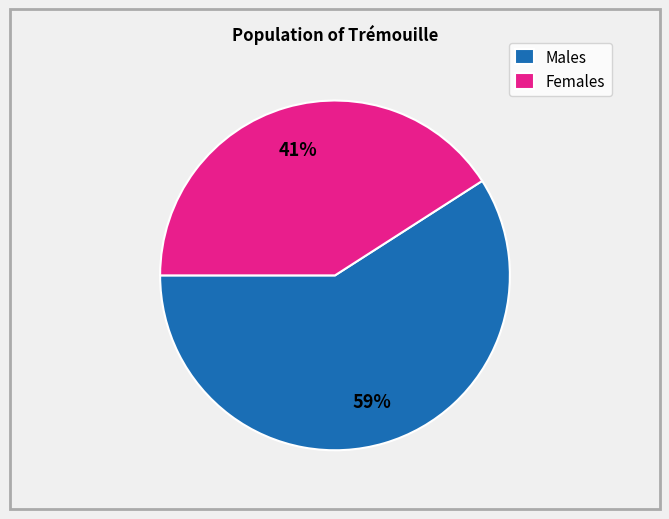

Is there a majority slice in this chart?

Yes